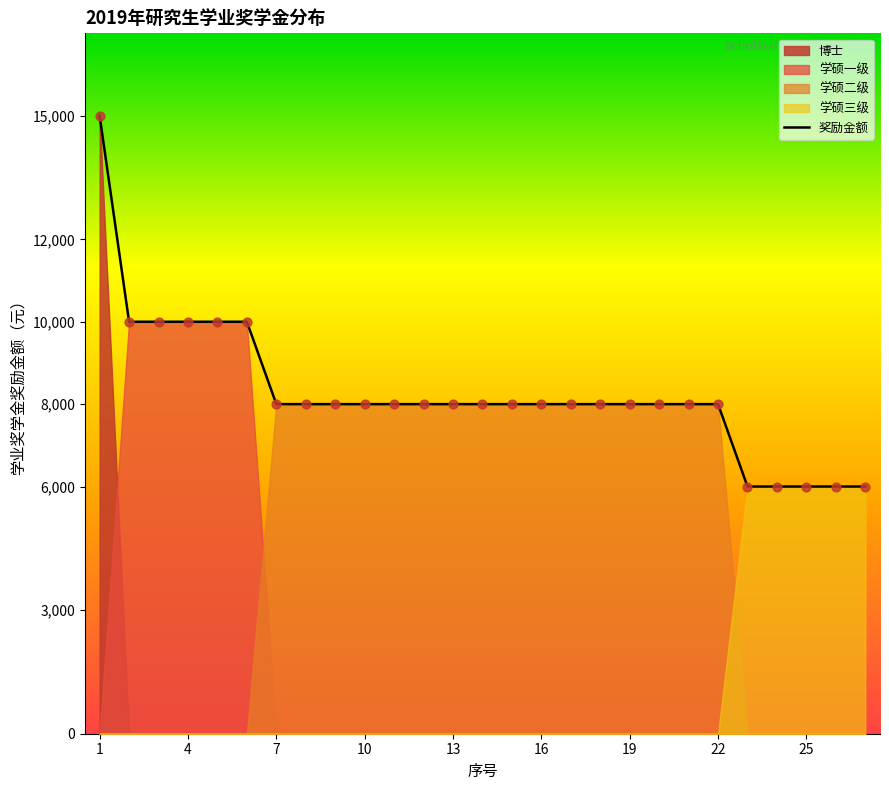

What is the highest value of the 奖励金额 series?

15000